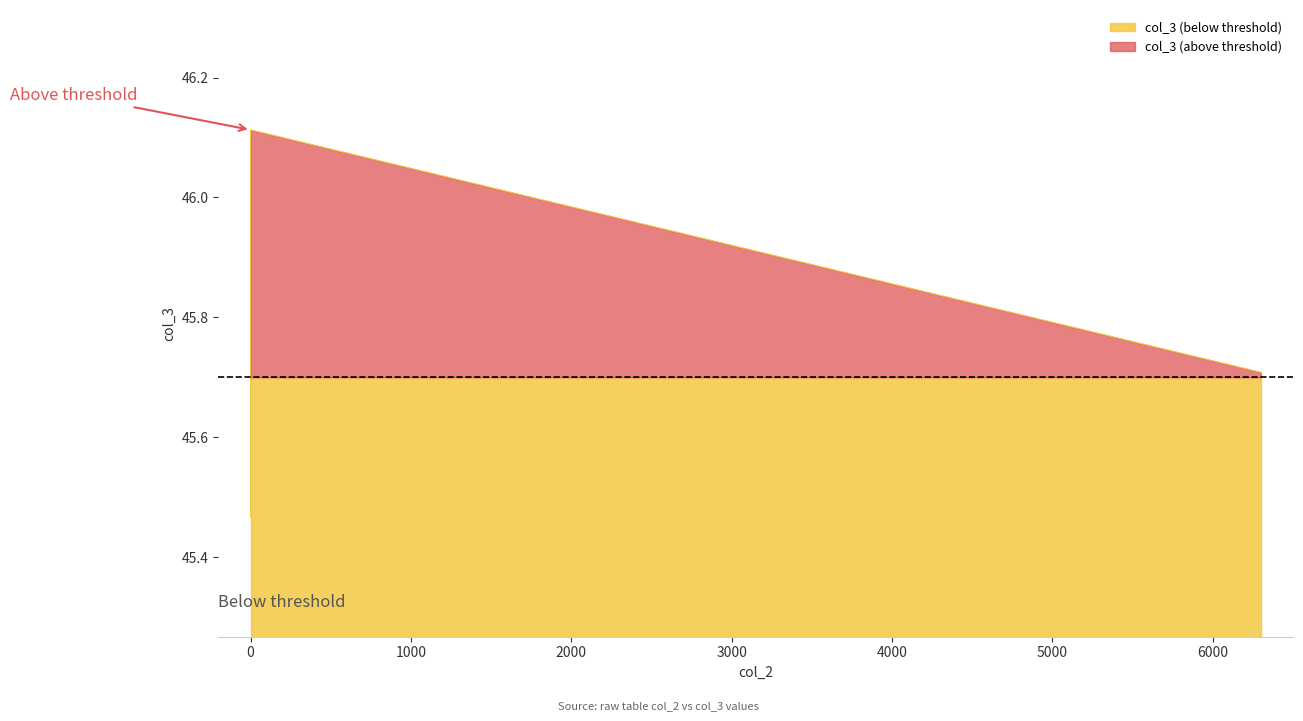

Does the chart have visible grid lines?

No